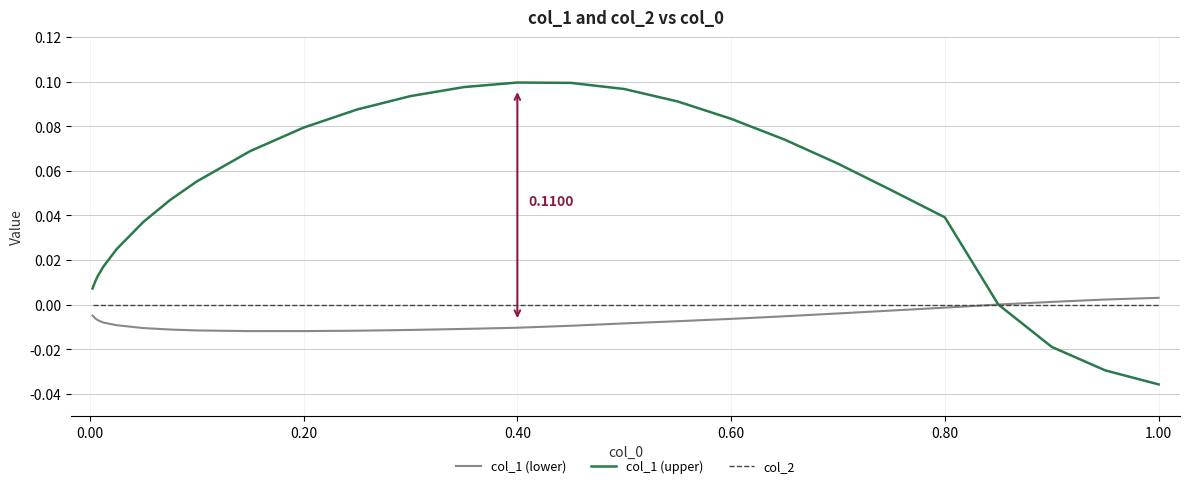

Which series has the largest total across all categories?

col_1 (upper)